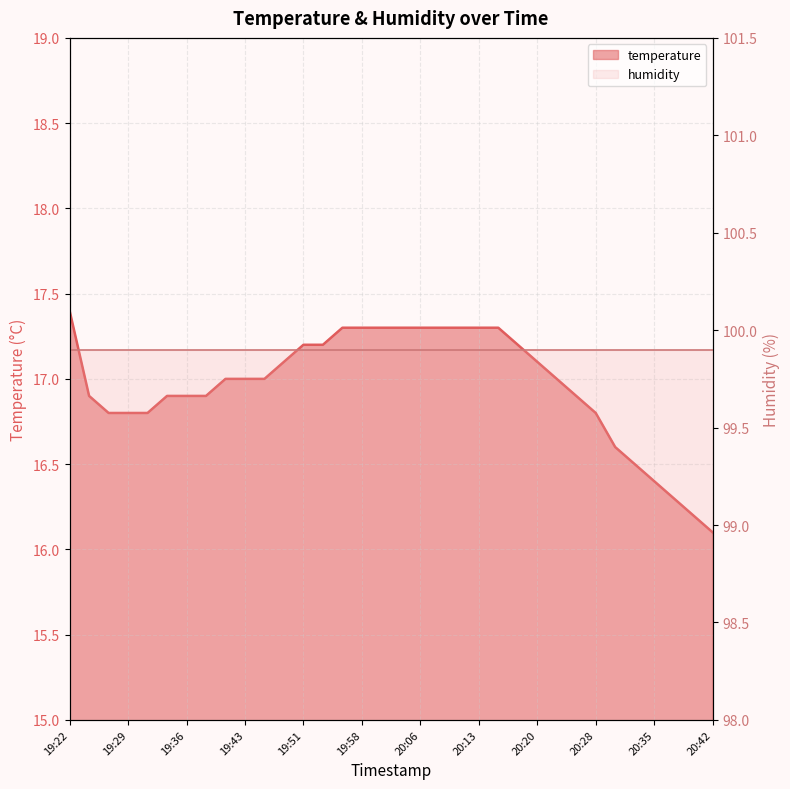

Count the number of categories in the chart.

34